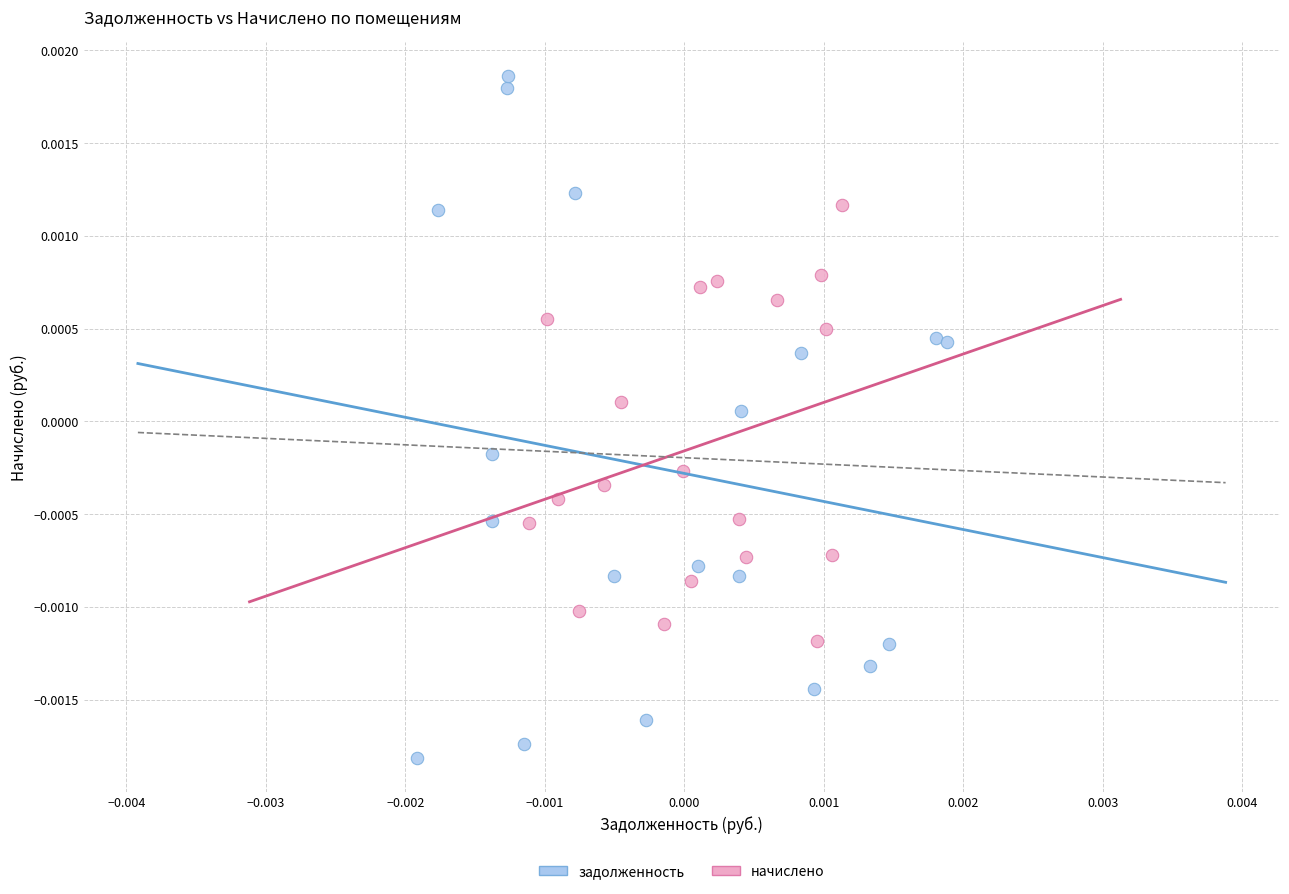

Which series reaches the maximum Y coordinate?

задолженность